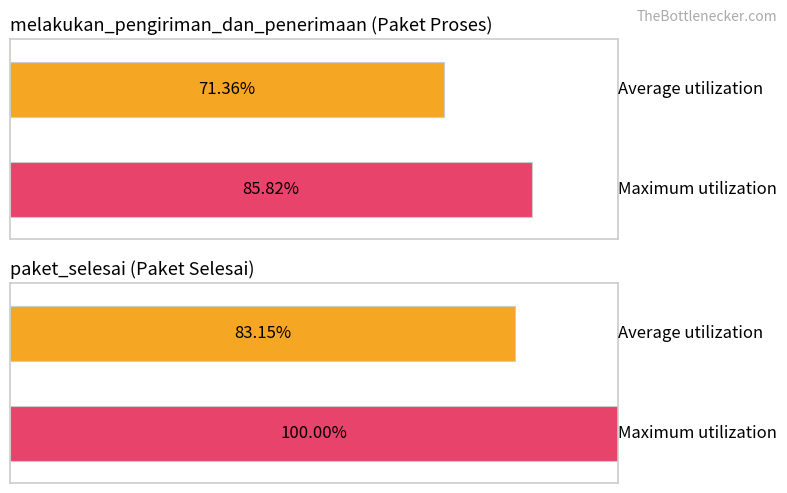

List the series in order of their overall mean, highest first.

Paket Selesai, Paket Proses